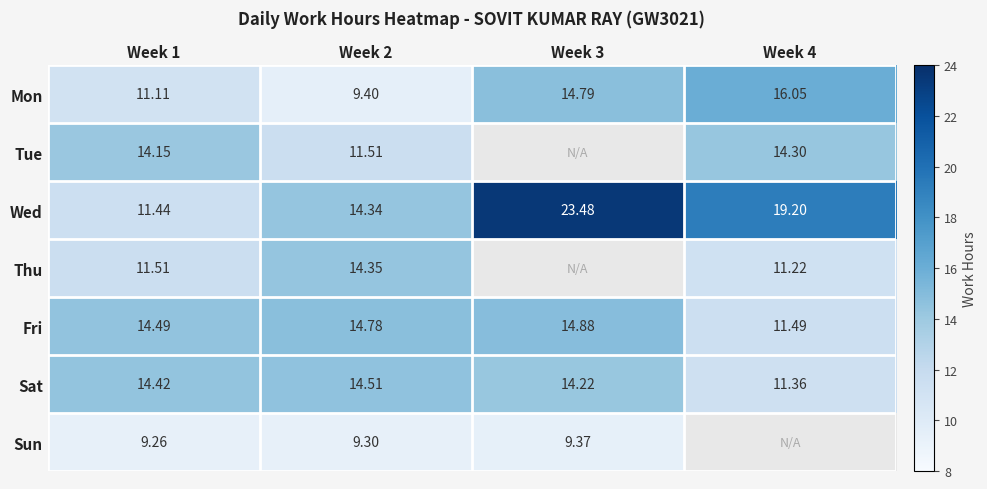

At Week 2, list the series in order from largest to smallest.

Fri, Sat, Thu, Wed, Tue, Mon, Sun